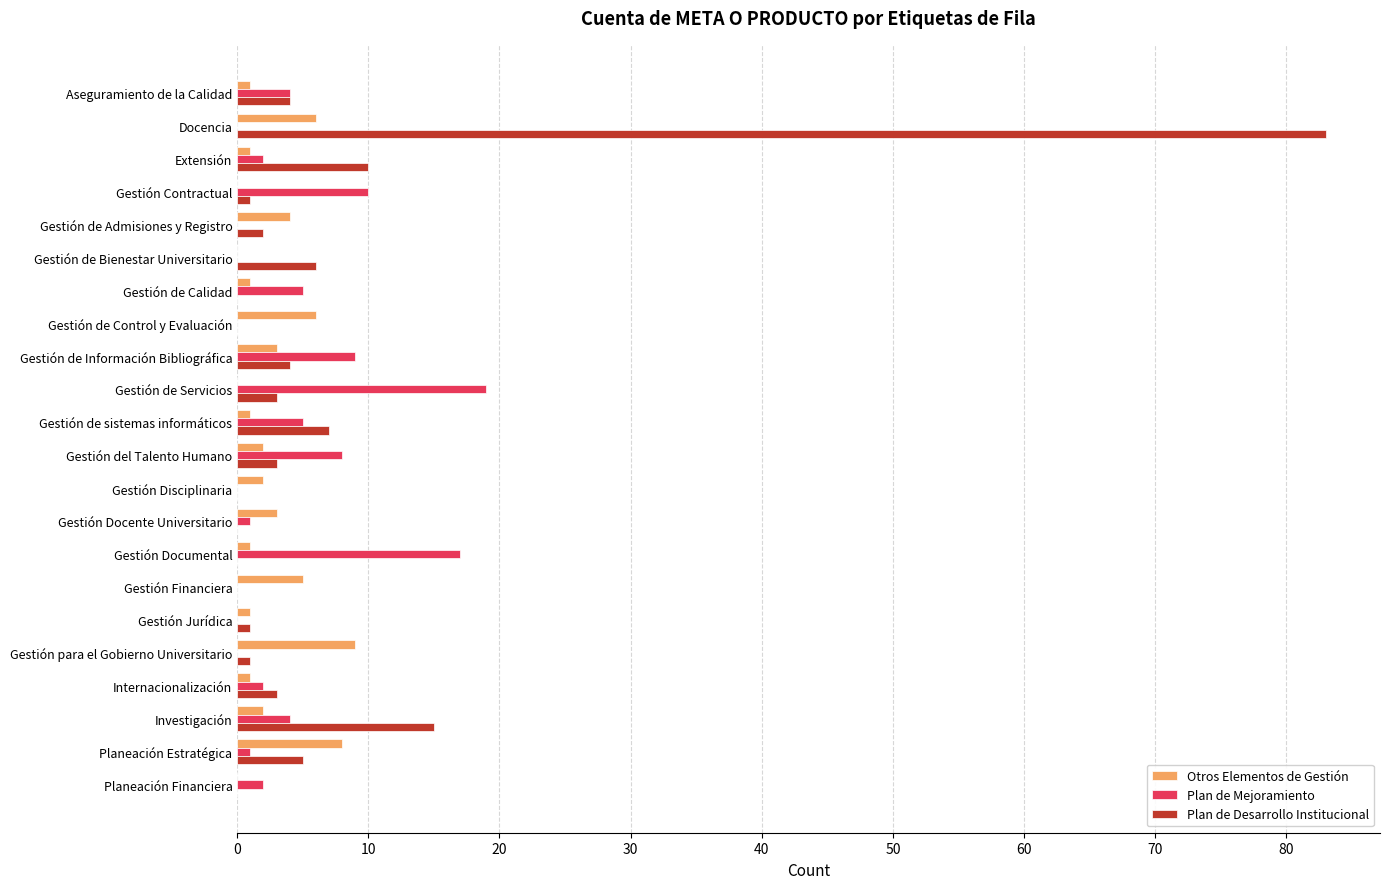

What is the maximum value shown in the chart?

83